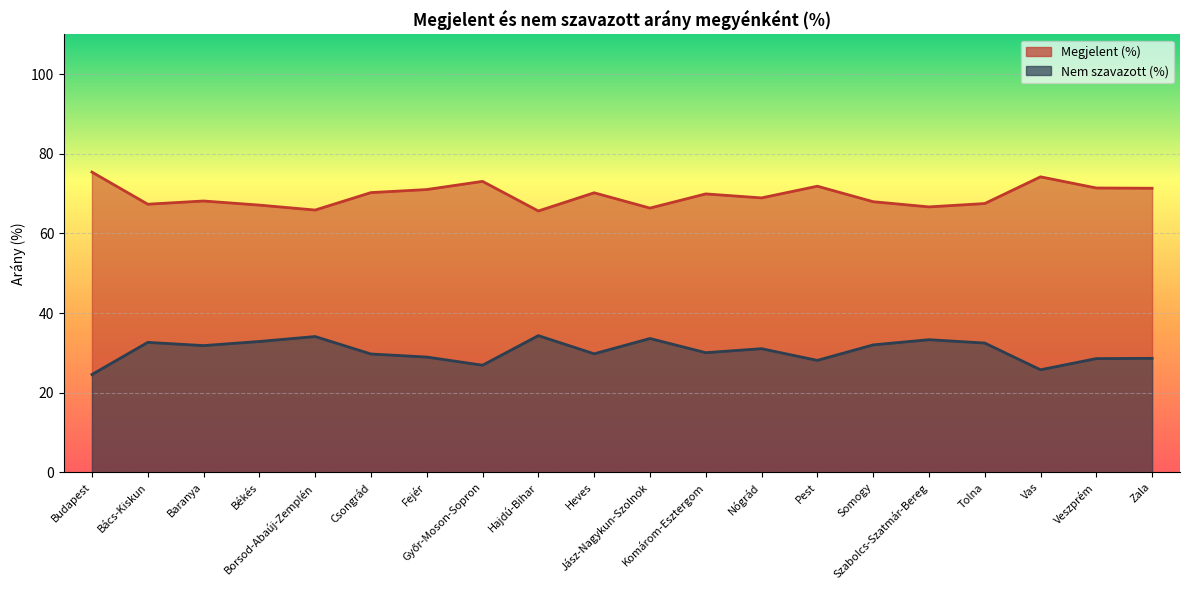

How many values in the Megjelent (%) series exceed 69?

10